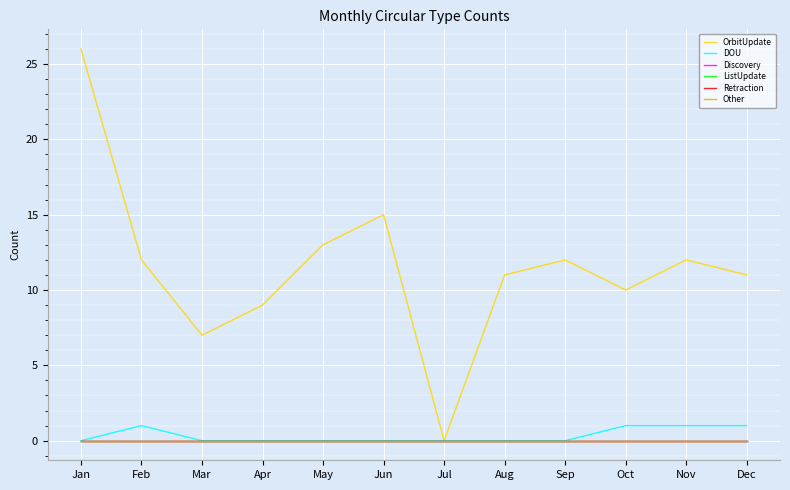

Does the chart display data point markers on the line(s)?

No